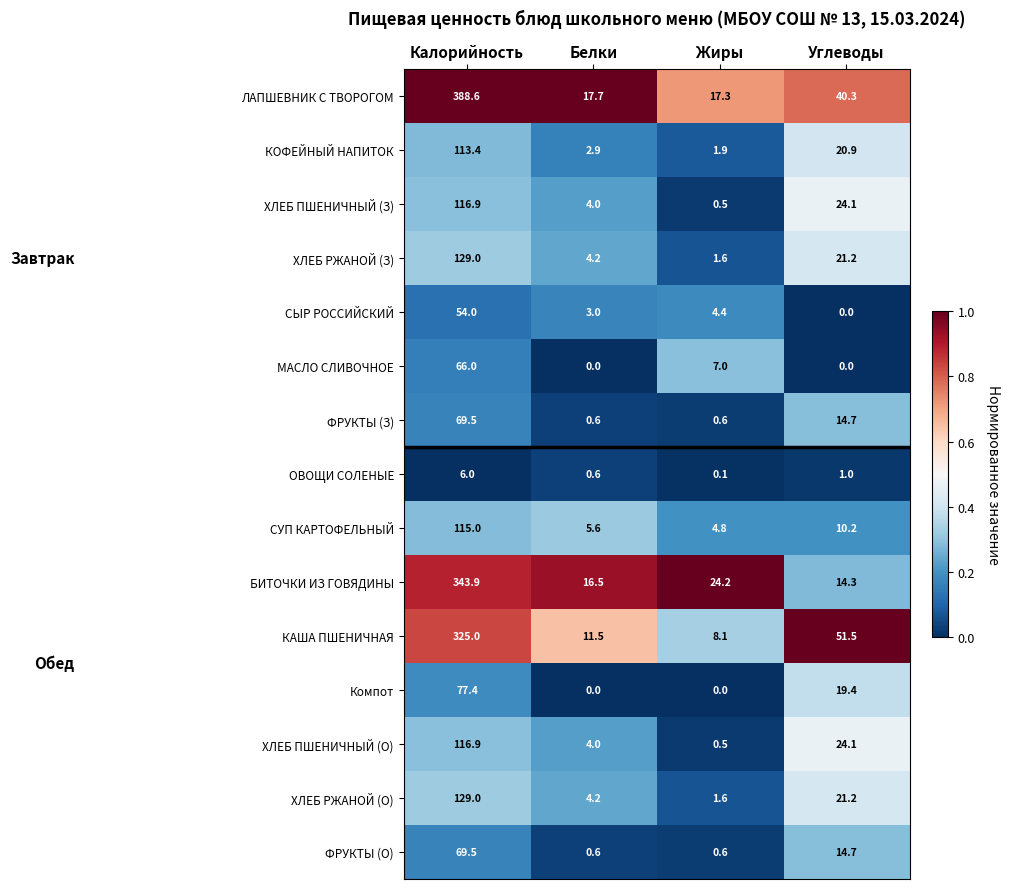

At which category is the sum across all series the highest?

Калорийность